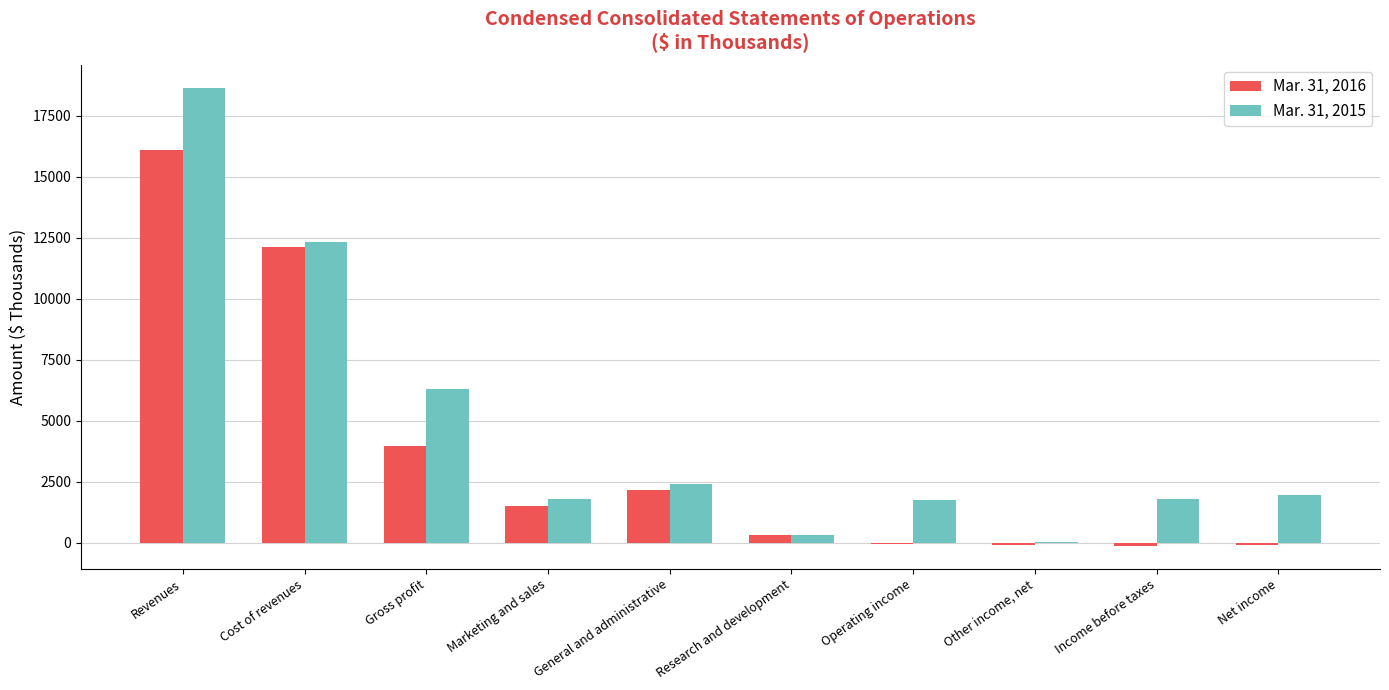

At which category is the sum across all series the highest?

Revenues